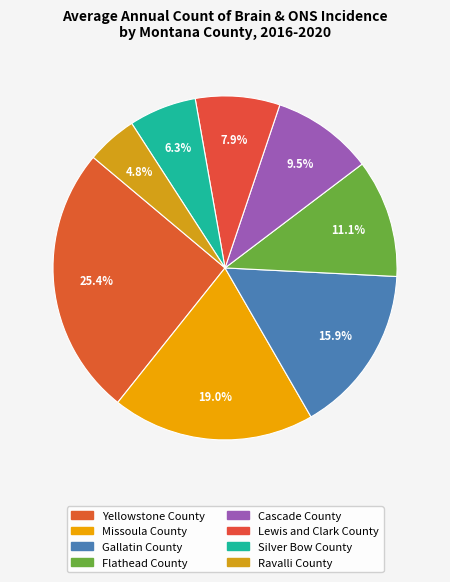

Count the number of slices in the pie.

8